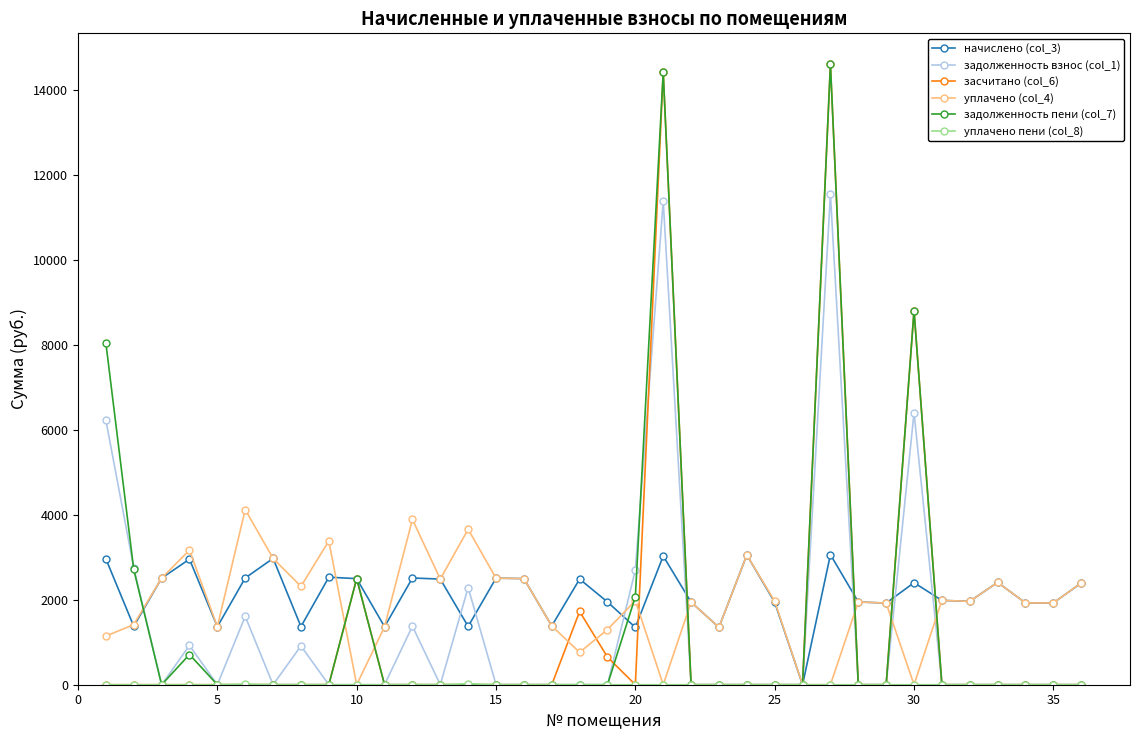

What is the sum of all задолженность взнос (col_1) values?

48092.1